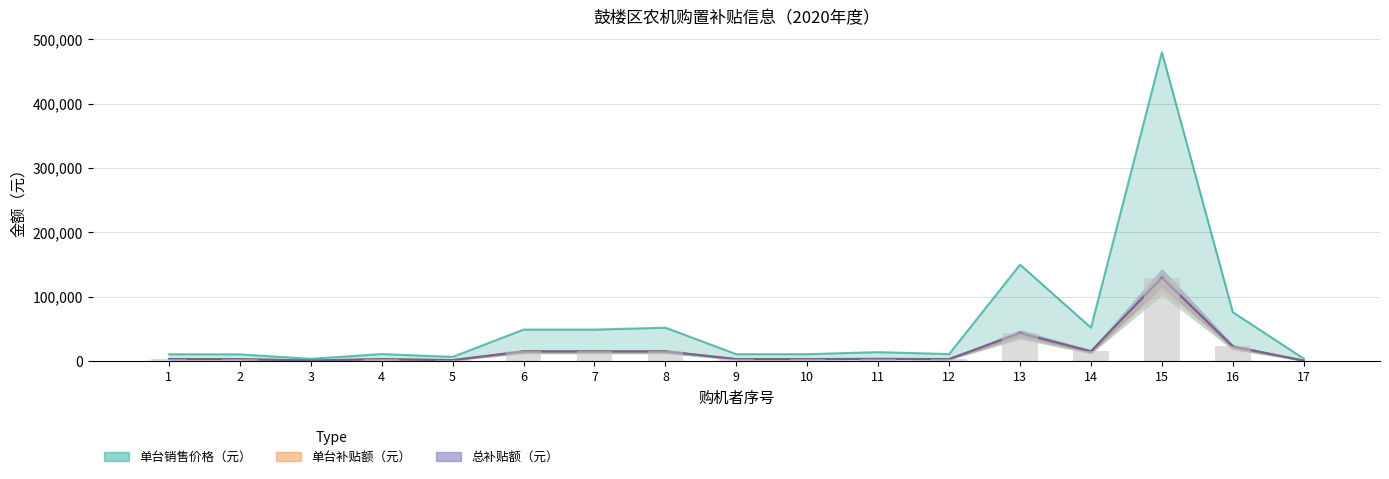

Between 3 and 6, which series saw the biggest shift?

单台销售价格（元）